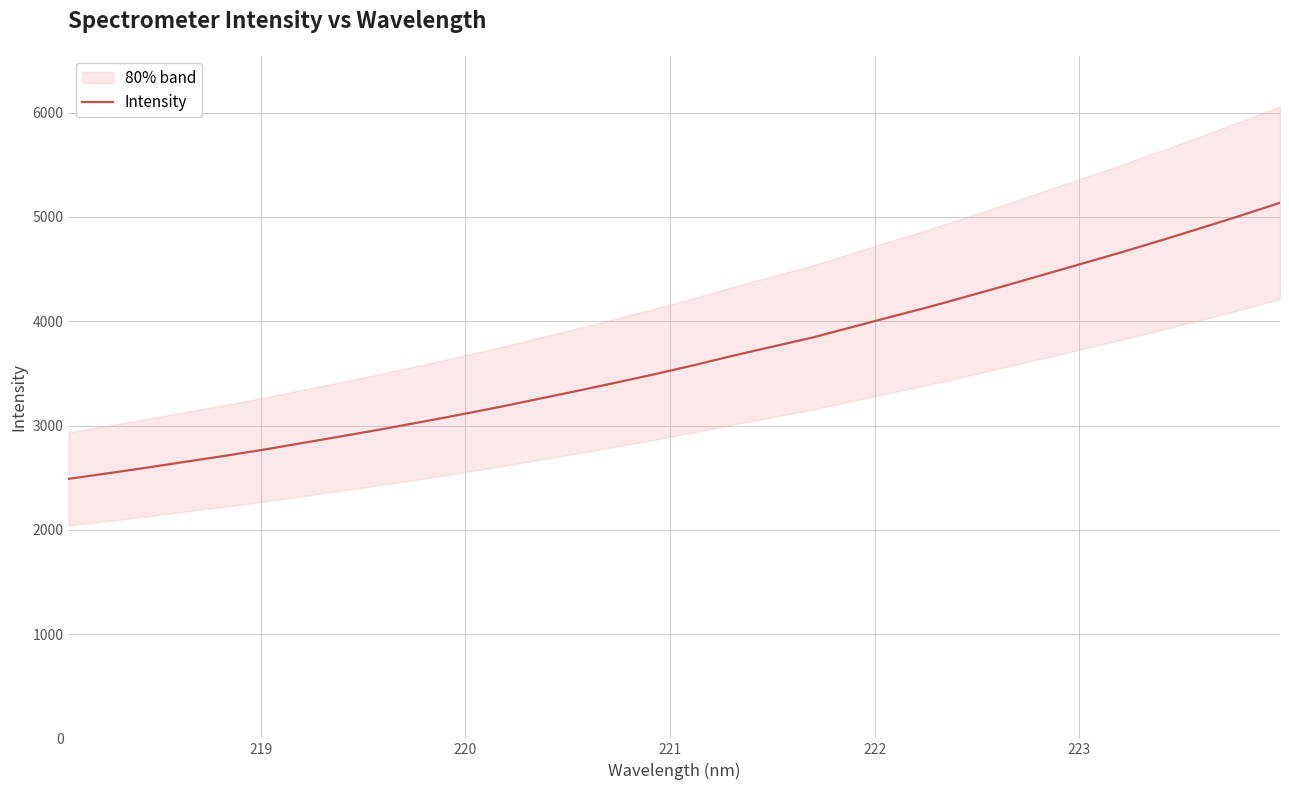

What is the lowest value of the Intensity series?

2488.3